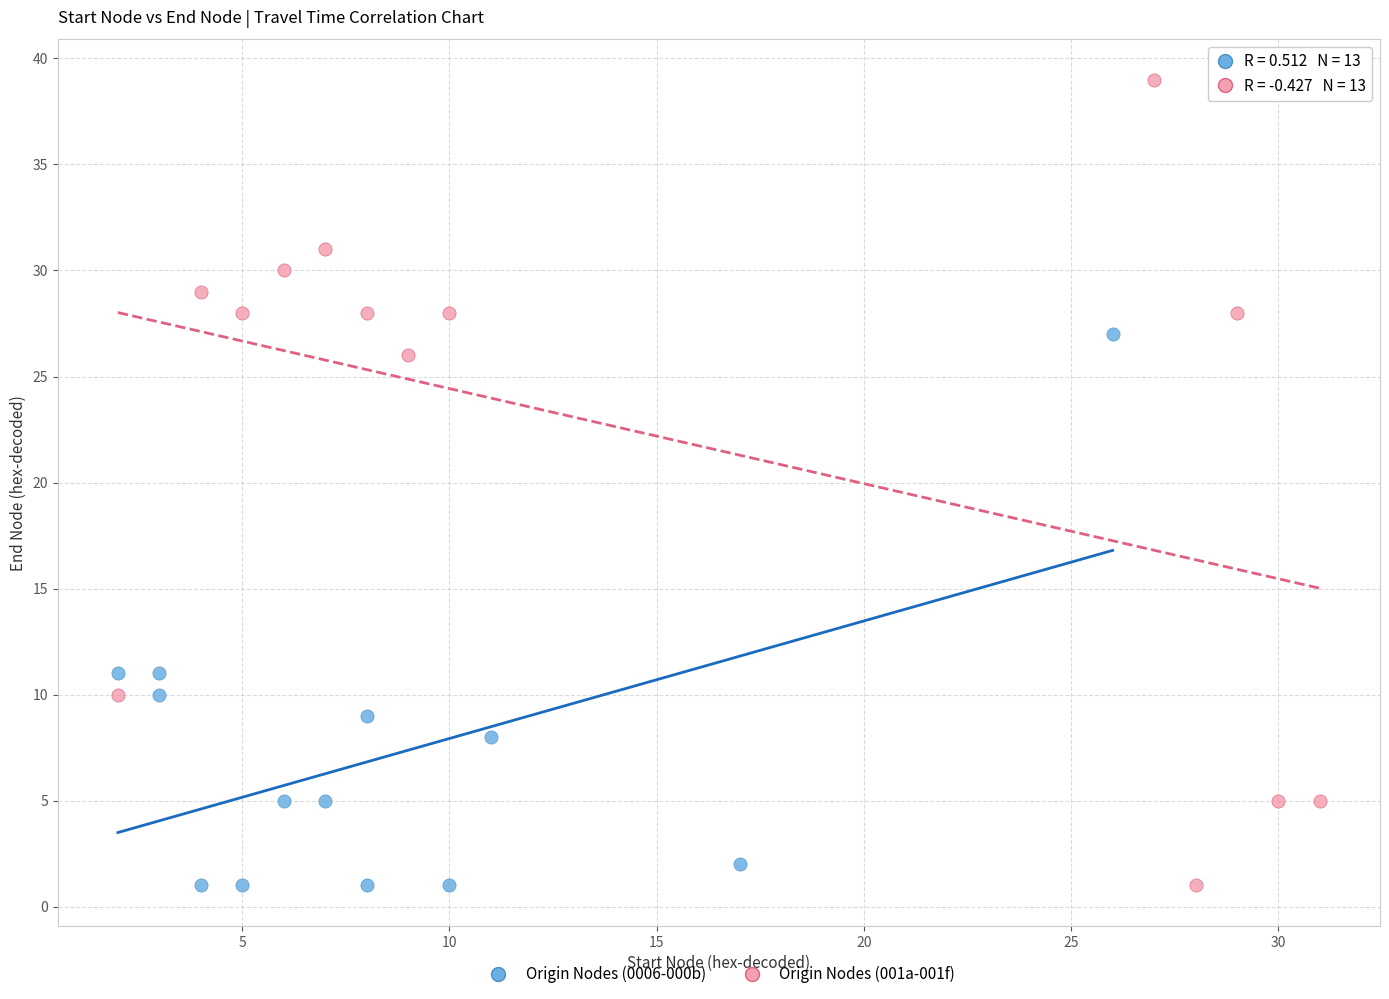

Which series has the largest Y range (max minus min)?

Origin Nodes (001a-001f)